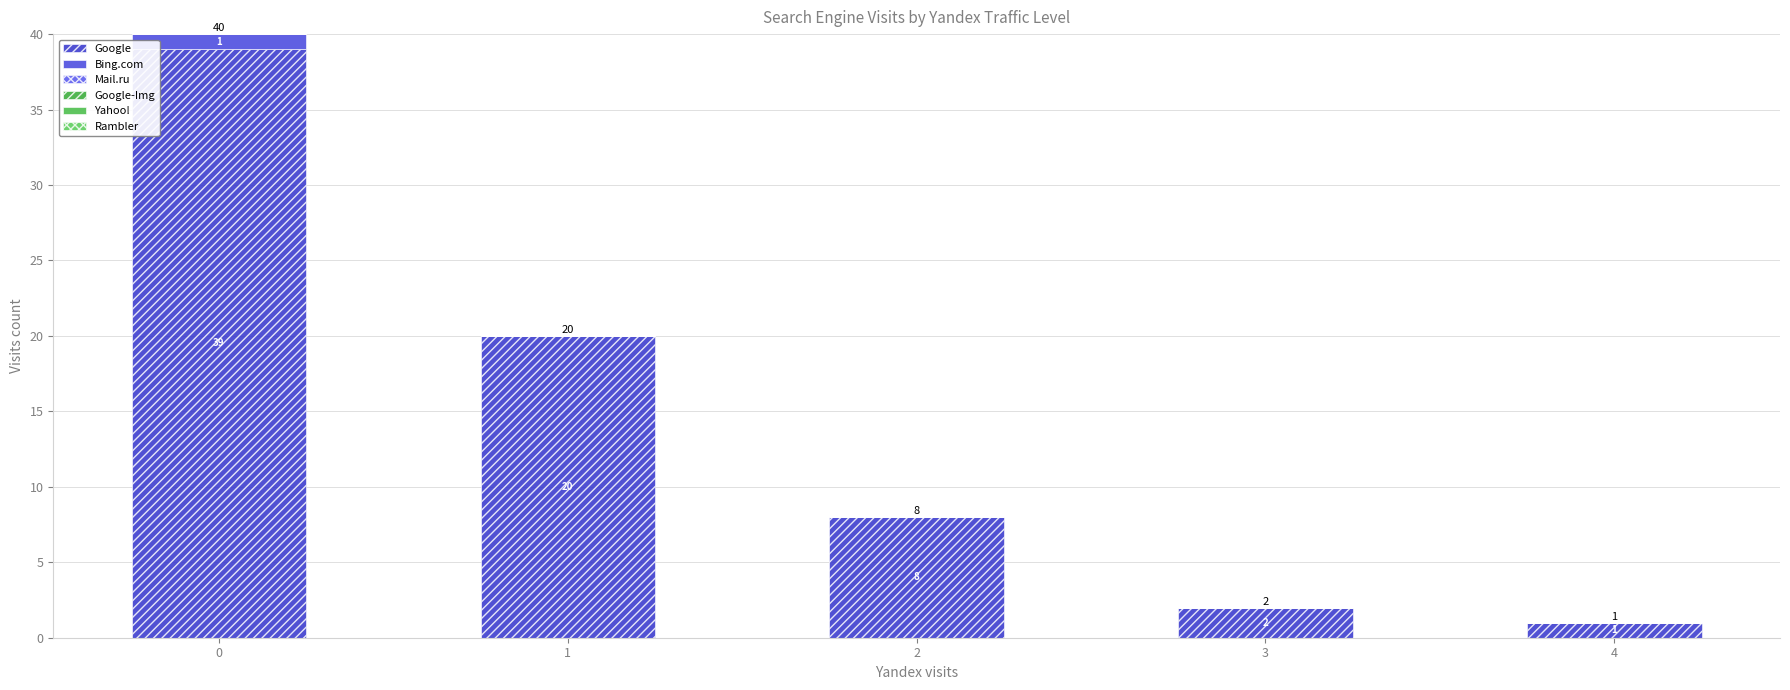

Does the chart contain stacked bars?

Yes